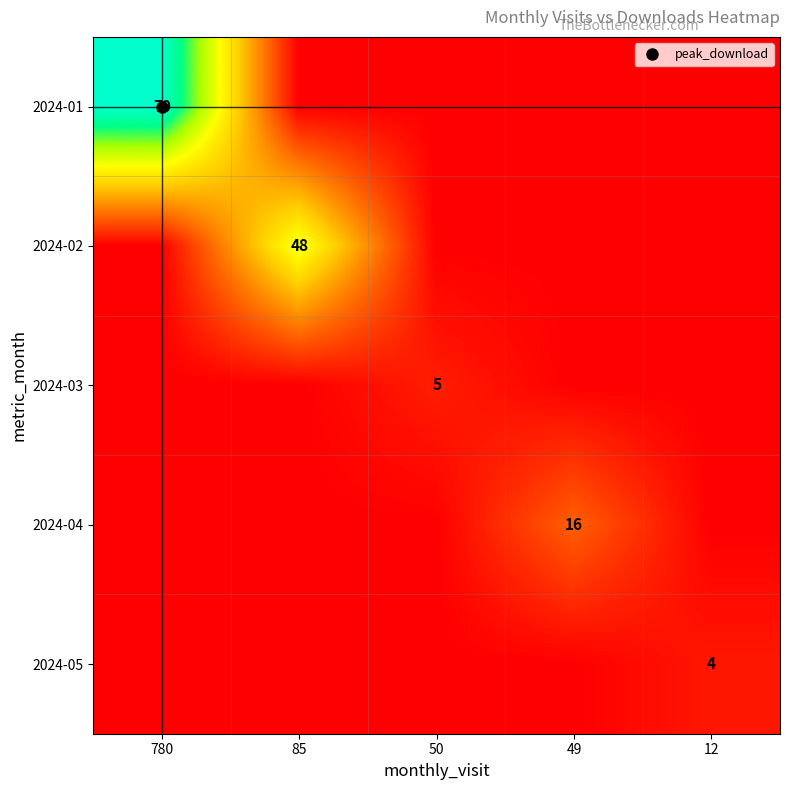

Is the value of 2024-01 at 780 greater than the value of 2024-03 at 49?

Yes